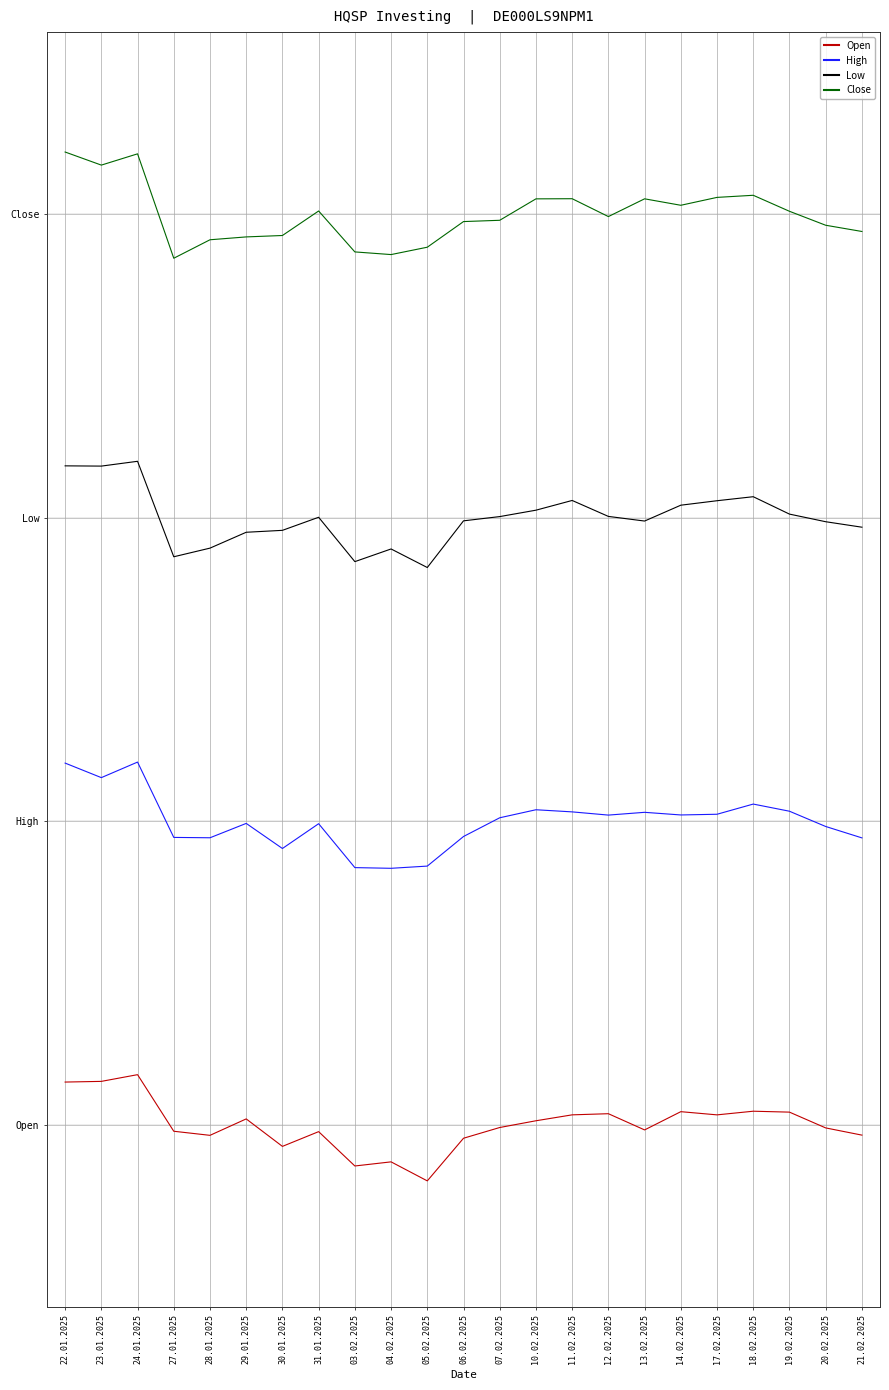

What position from the left is 18.02.2025?

20